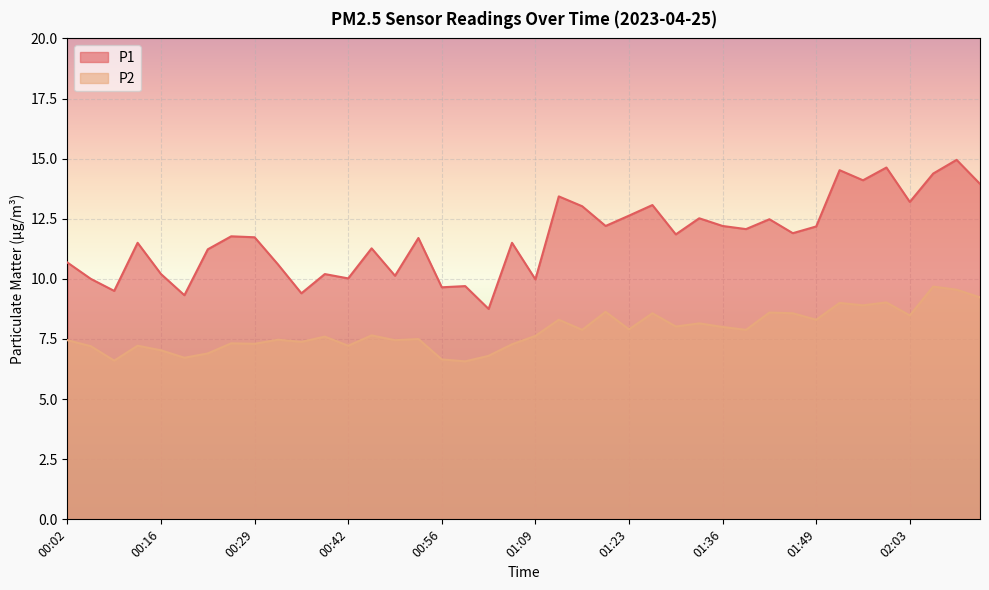

Read the P1 value at 01:19.

12.2